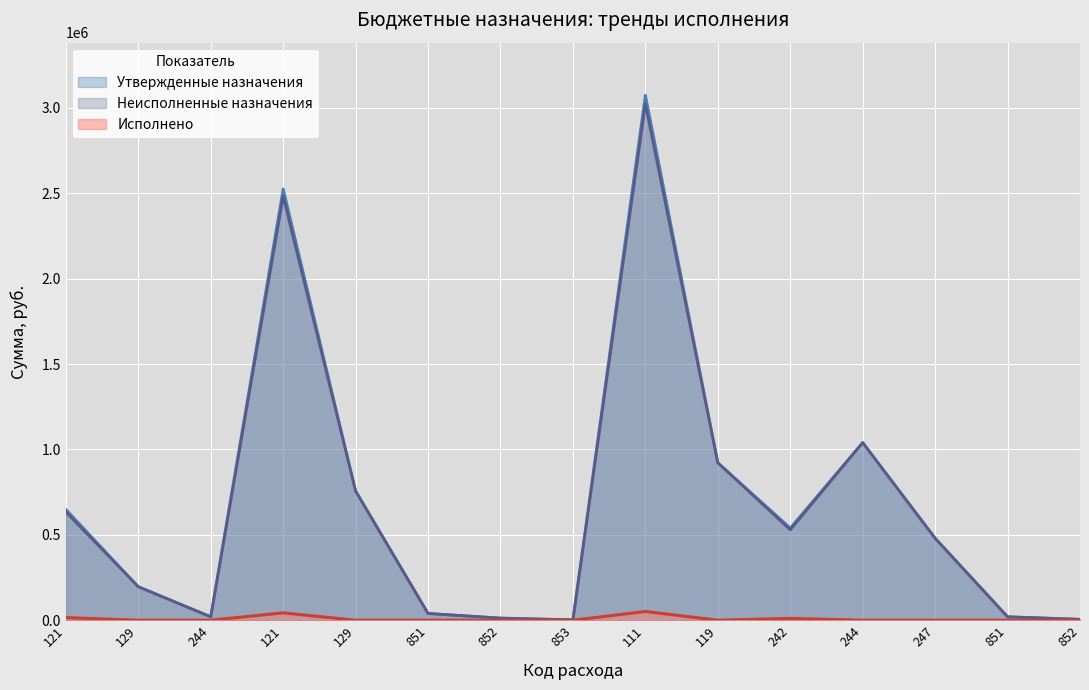

The value of Исполнено at 119 is 0.0. True or false?

True